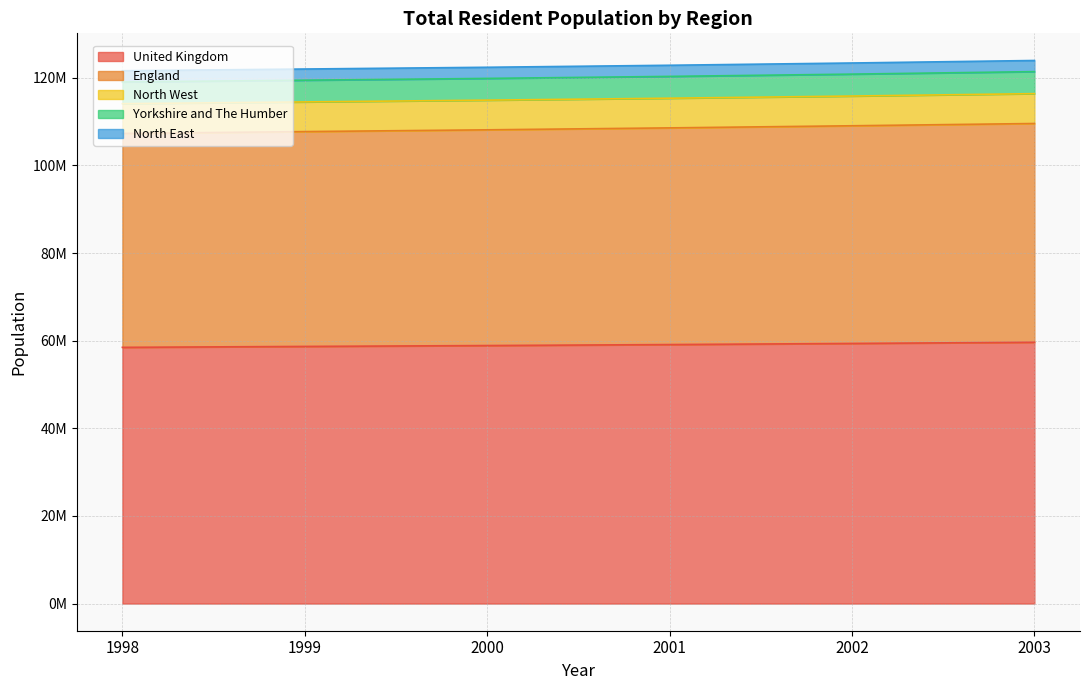

Reading left to right, list all the values displayed in this chart.

United Kingdom: 58474943	58684427	58886065	59113016	59365677	59636662
England: 48820583	49032872	49233311	49449746	49679267	49925517
North West: 6792173	6773115	6774223	6772984	6784879	6814660
Yorkshire and The Humber: 4957703	4956325	4958609	4976643	5000111	5026314
North East: 2560883	2550314	2543421	2540090	2540600	2540461